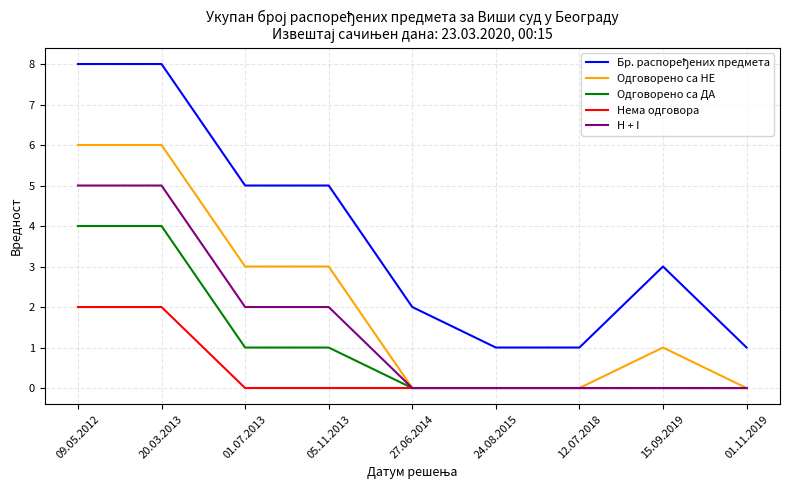

What is the spread (max minus min) of values at 09.05.2012?

6